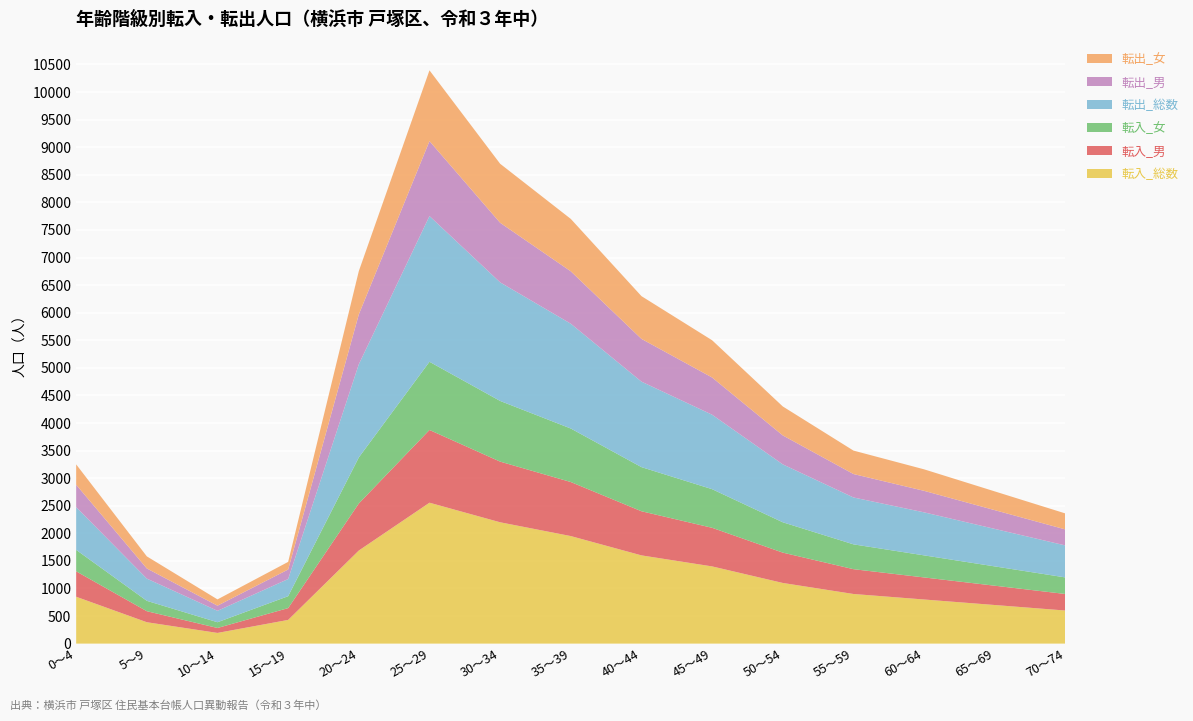

Reading left to right, transcribe all the data shown in this chart.

転入_総数: 850	388	194	430	1688	2555	2200	1950	1600	1400	1100	900	800	700	600
転入_男: 461	200	90	214	853	1319	1100	980	800	700	550	450	400	350	300
転入_女: 389	188	104	216	835	1236	1100	970	800	700	550	450	400	350	300
転出_総数: 775	403	207	311	1689	2642	2150	1900	1550	1350	1050	850	780	680	580
転出_男: 406	184	93	173	904	1359	1080	950	775	675	525	425	390	340	290
転出_女: 369	219	114	138	785	1283	1070	950	775	675	525	425	390	340	290